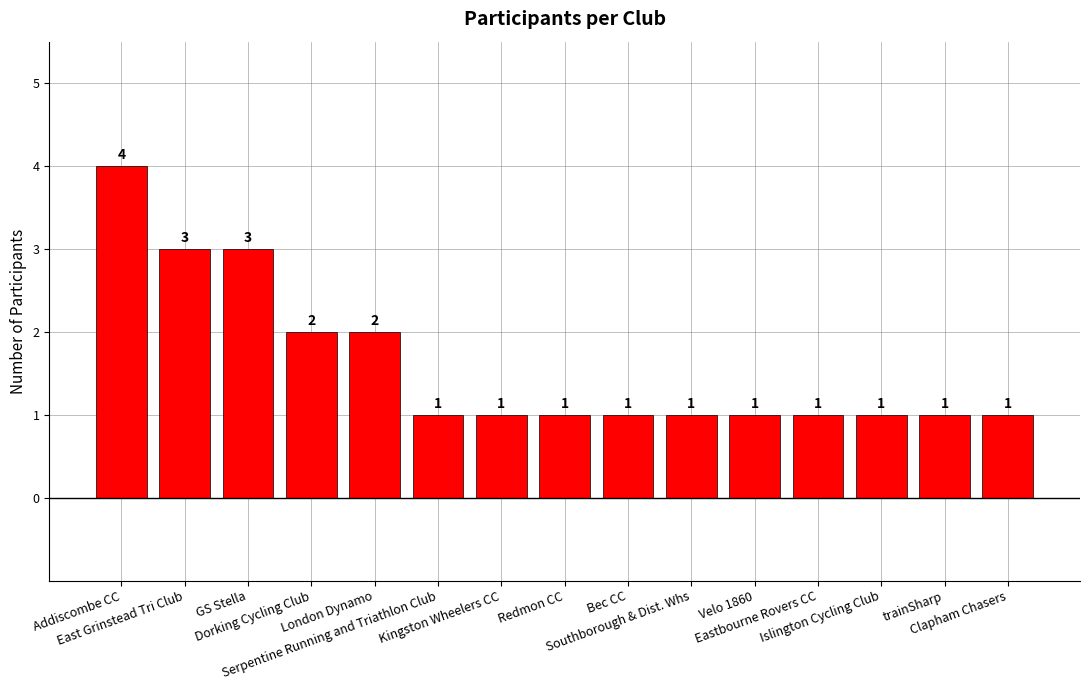

What is the value of the 7th bar from the left?

1